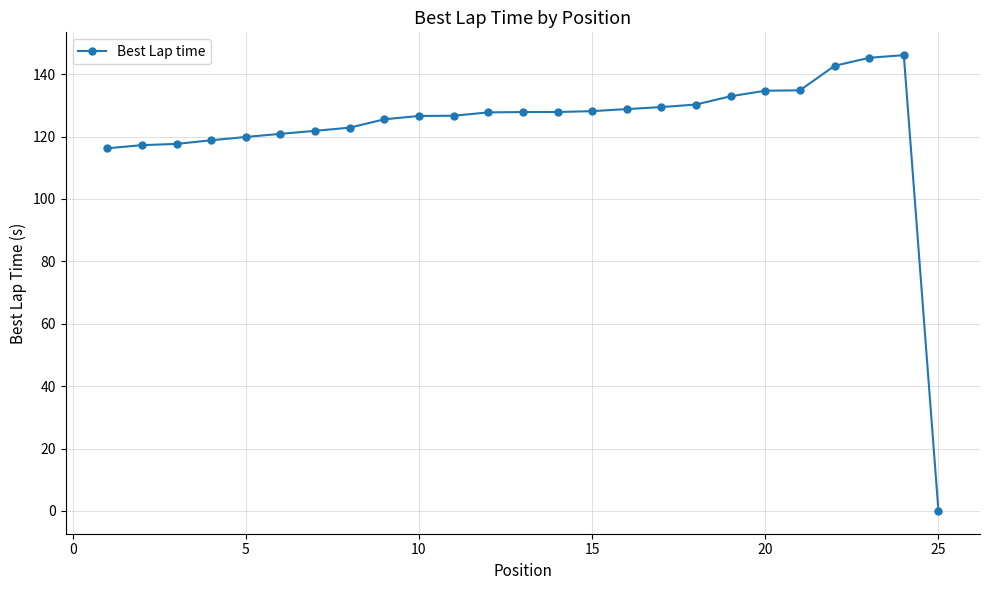

What is the sum of all values?

3070.3